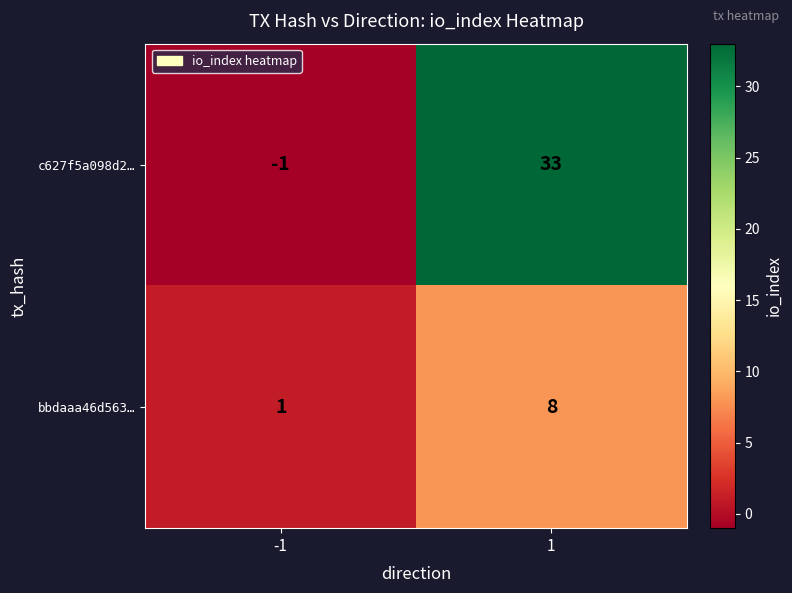

Reading left to right, transcribe all the data shown in this chart.

c627f5a098d2…: -1=-1	1=33
bbdaaa46d563…: -1=1	1=8